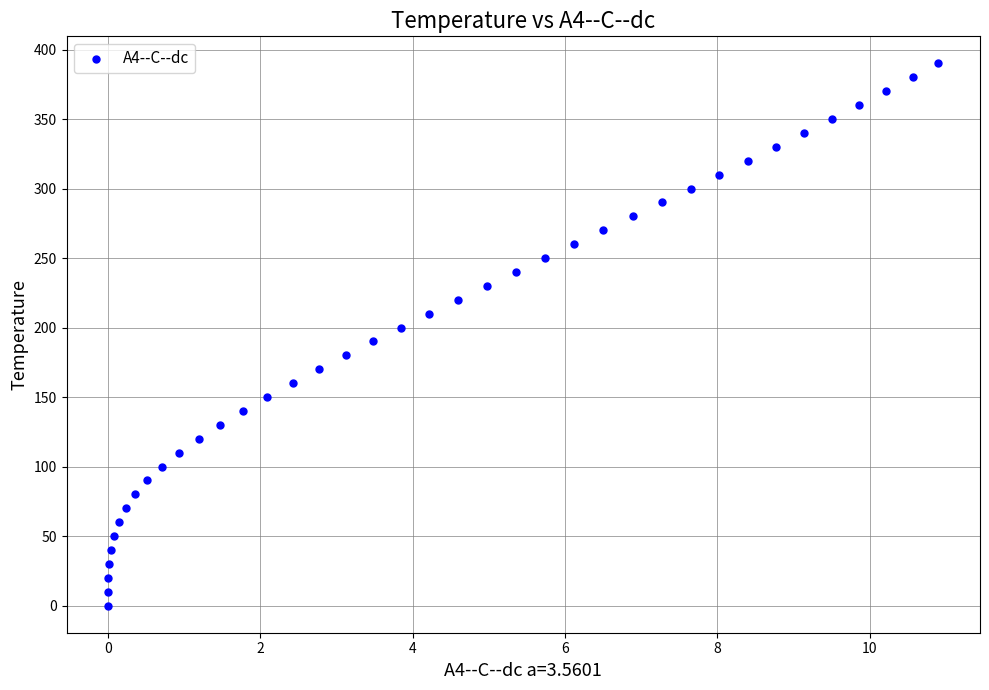

What is the range of Y values (max minus min)?

390